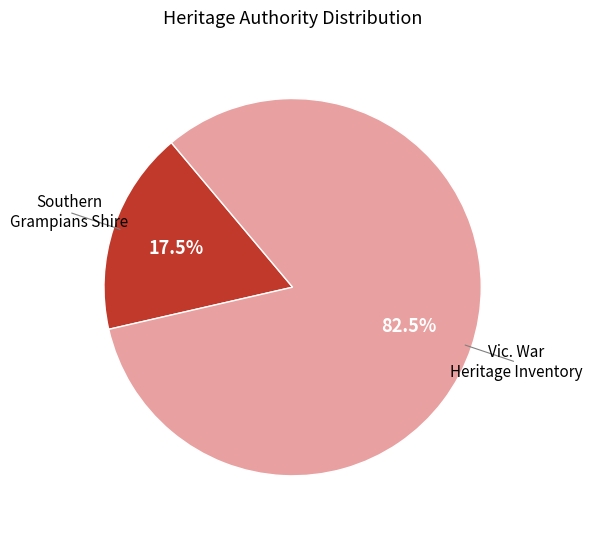

Does any single category account for the majority?

Yes